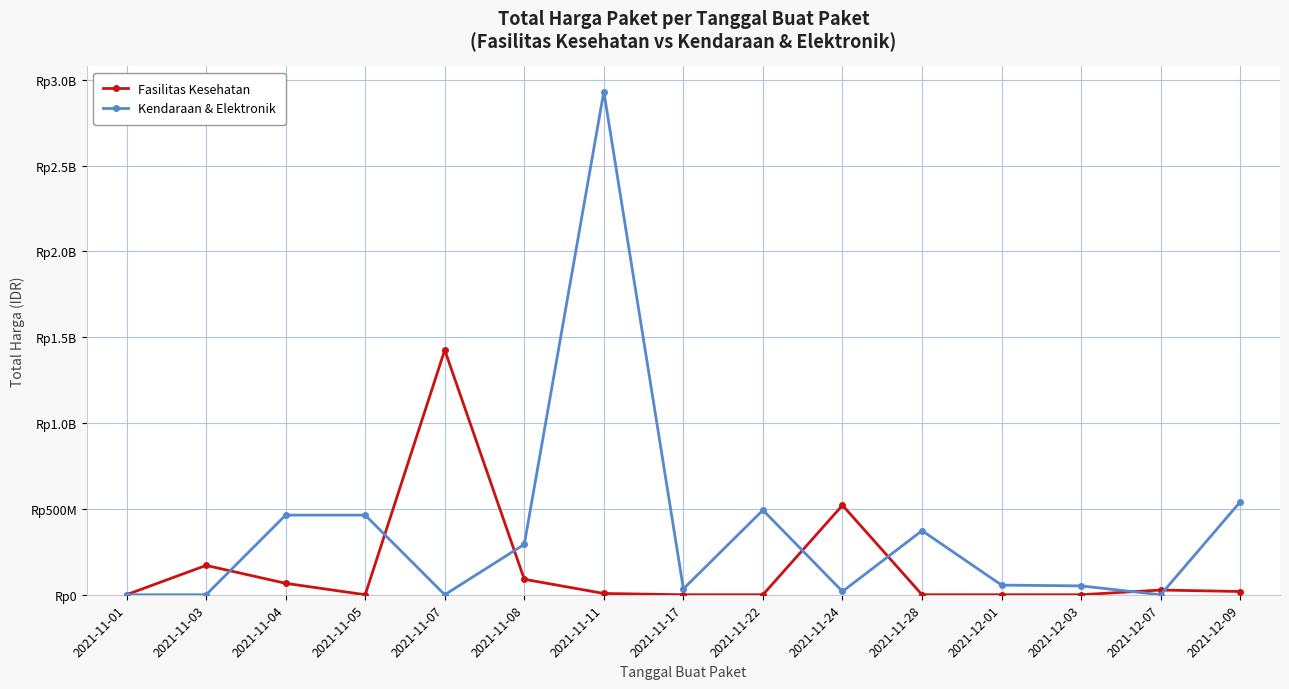

Is this an area chart (filled region under the line)?

No